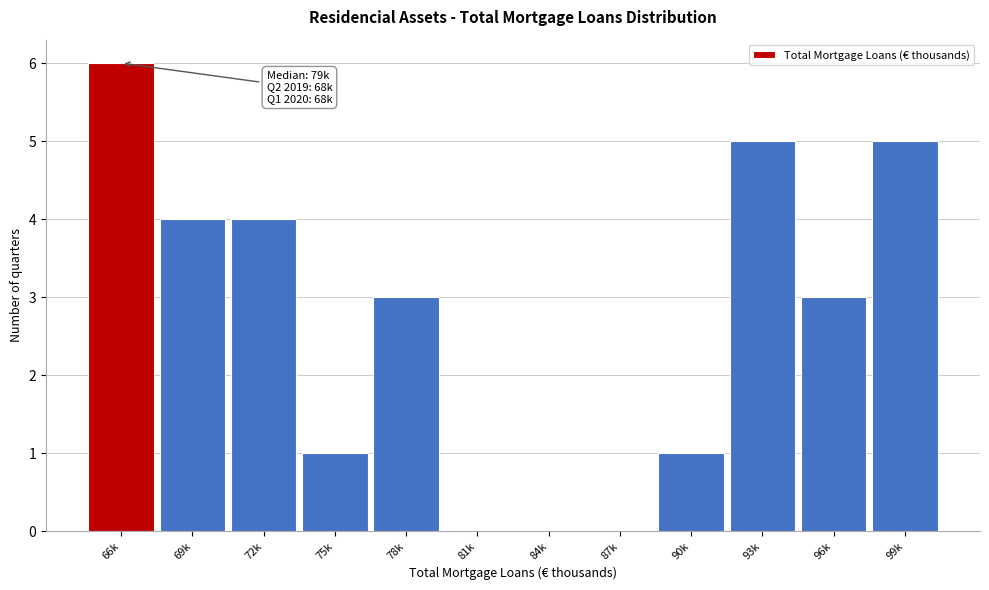

Reading left to right, what are all the values shown in this chart?

66k=6	69k=4	72k=4	75k=1	78k=3	81k=0	84k=0	87k=0	90k=1	93k=5	96k=3	99k=5